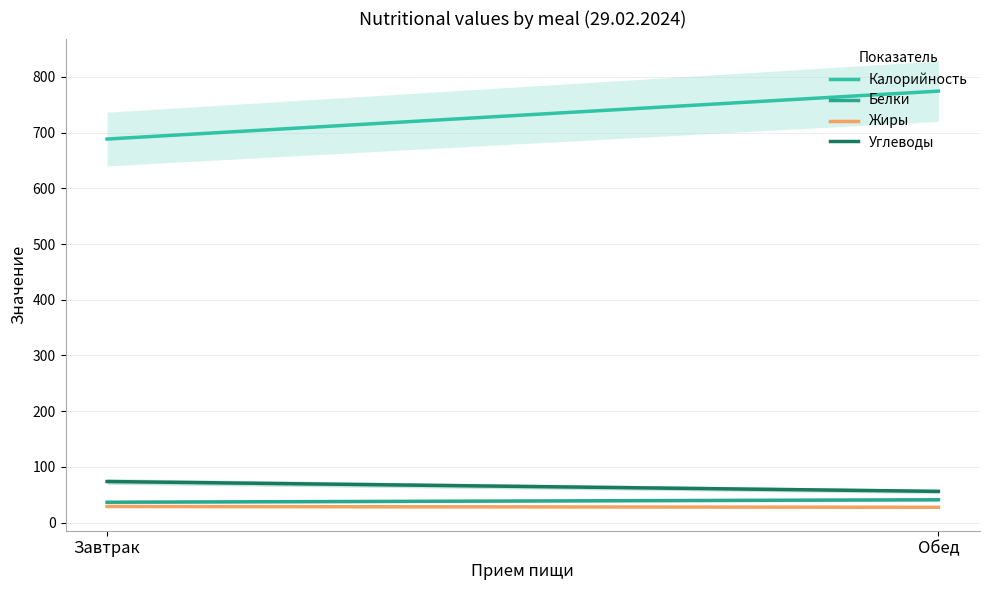

What are all the series names shown in the legend?

Калорийность, Белки, Жиры, Углеводы